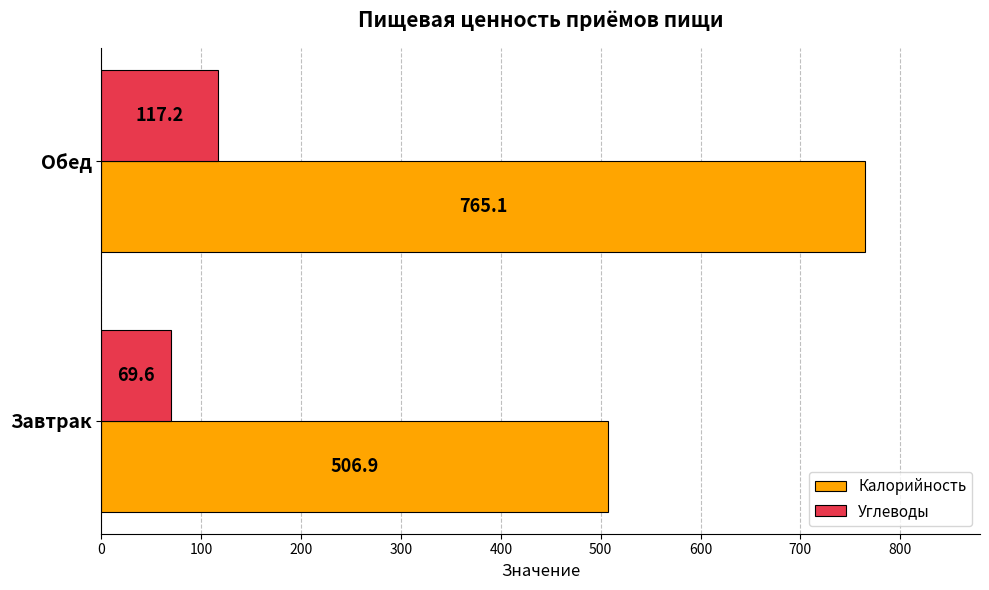

True or false: Калорийность has a value of 506.9 at Завтрак.

True